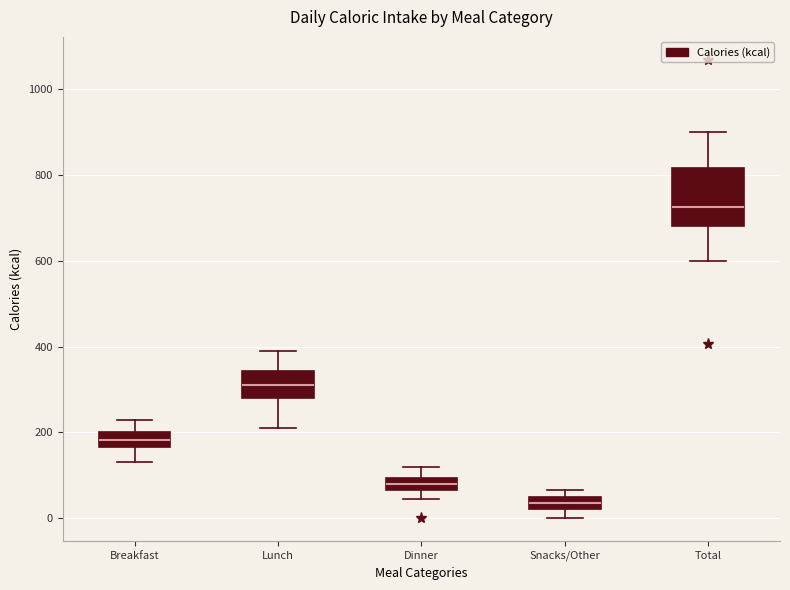

Which box has the lowest median line?

Snacks/Other